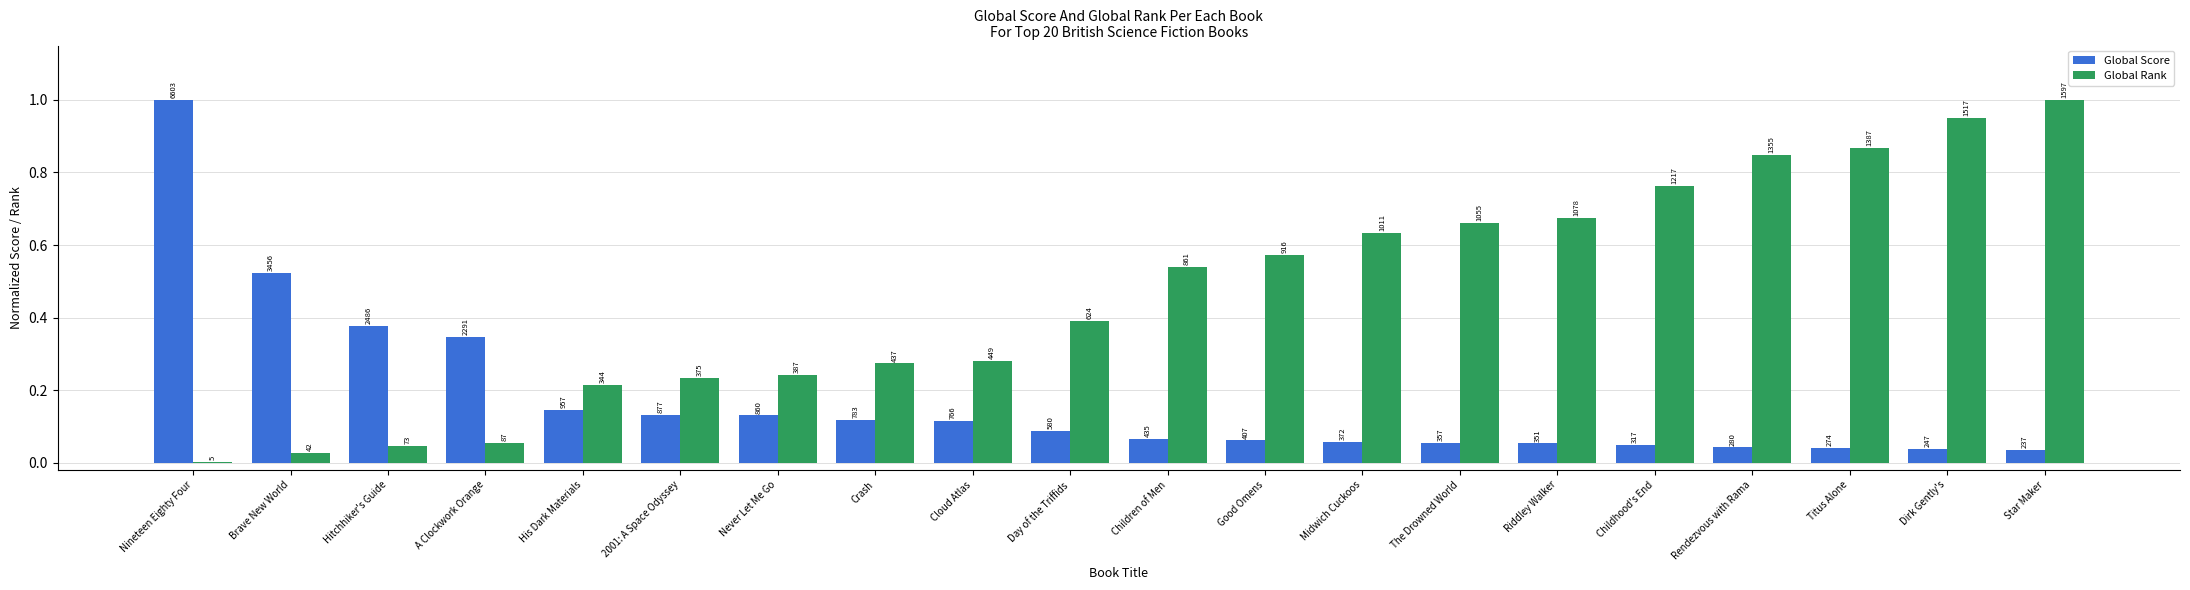

Which series changed the most between A Clockwork Orange and Star Maker?

Global Rank